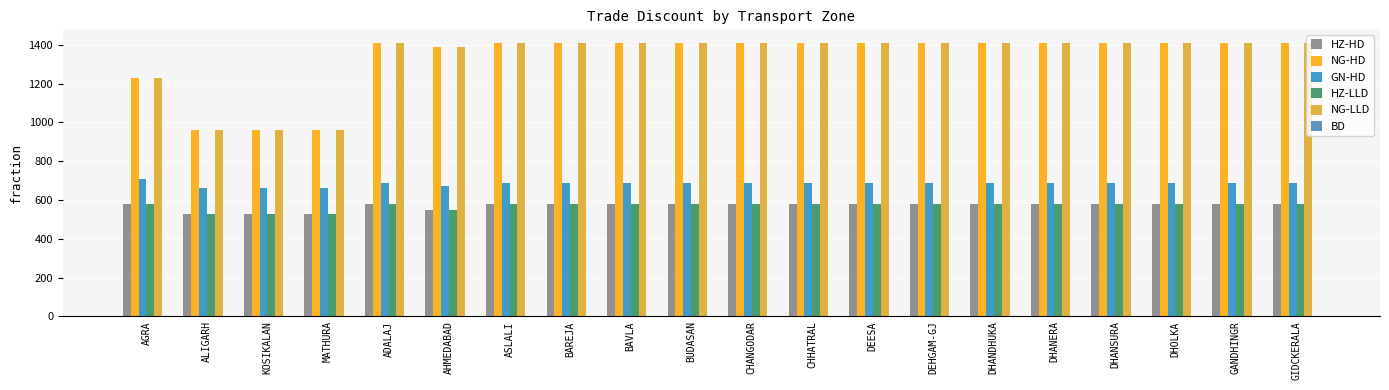

What is the sum of all HZ-HD values?

11420